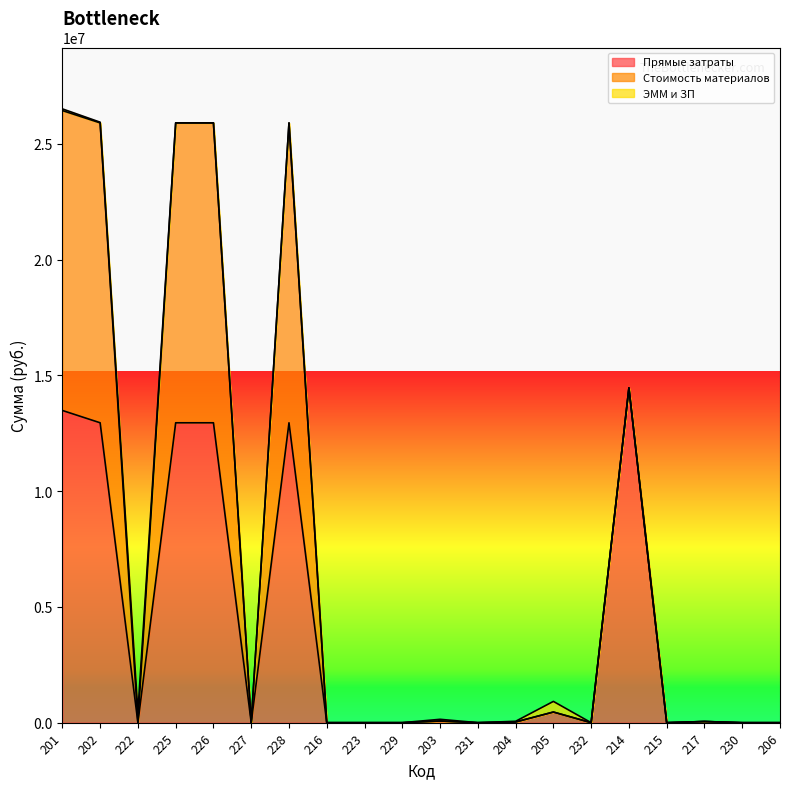

At which label does Прямые затраты first exceed 30052?

201